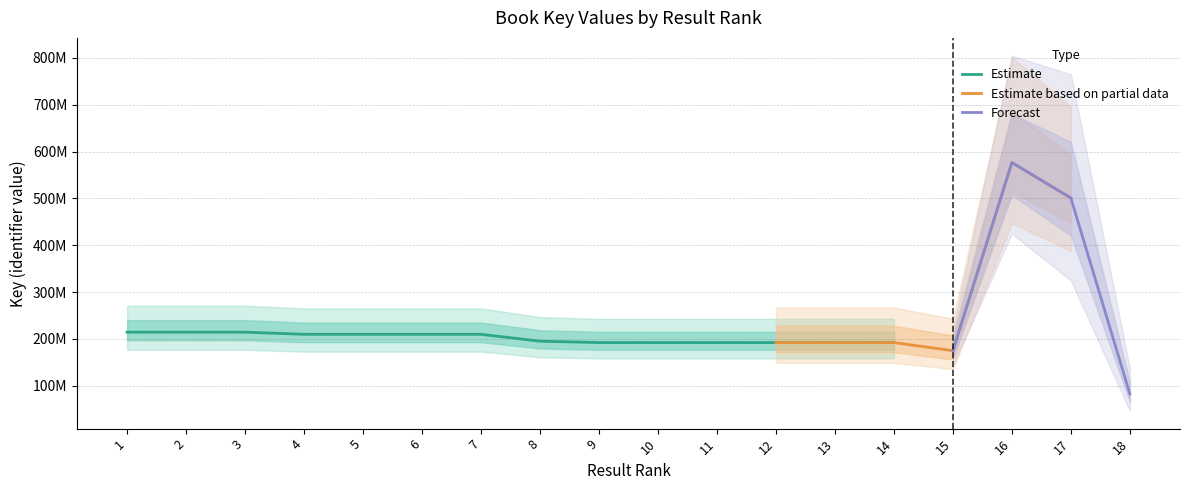

What is the maximum value shown in the chart?

576610454